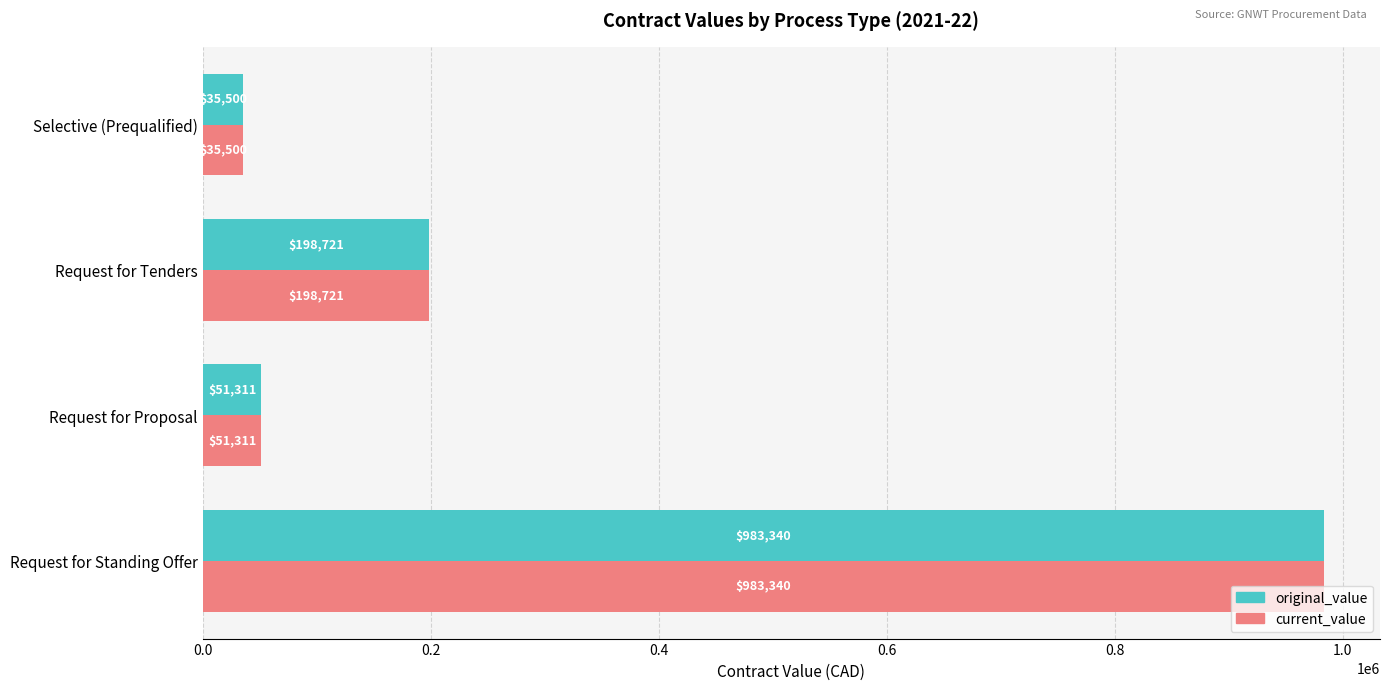

Count the number of data series in this chart.

2